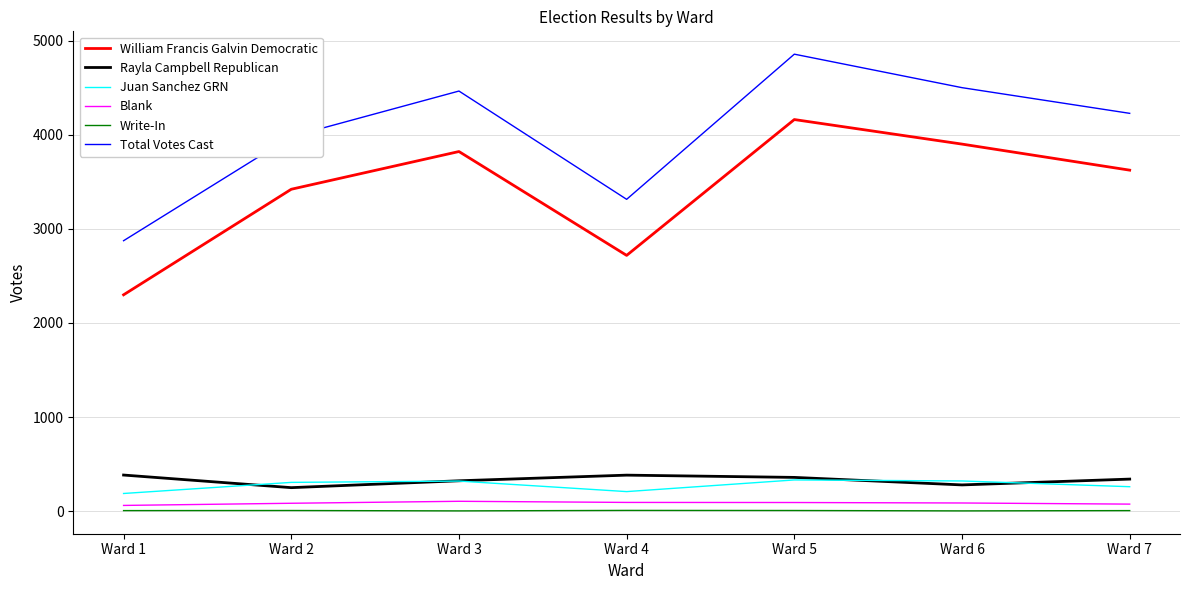

How many lines are shown in the chart?

6